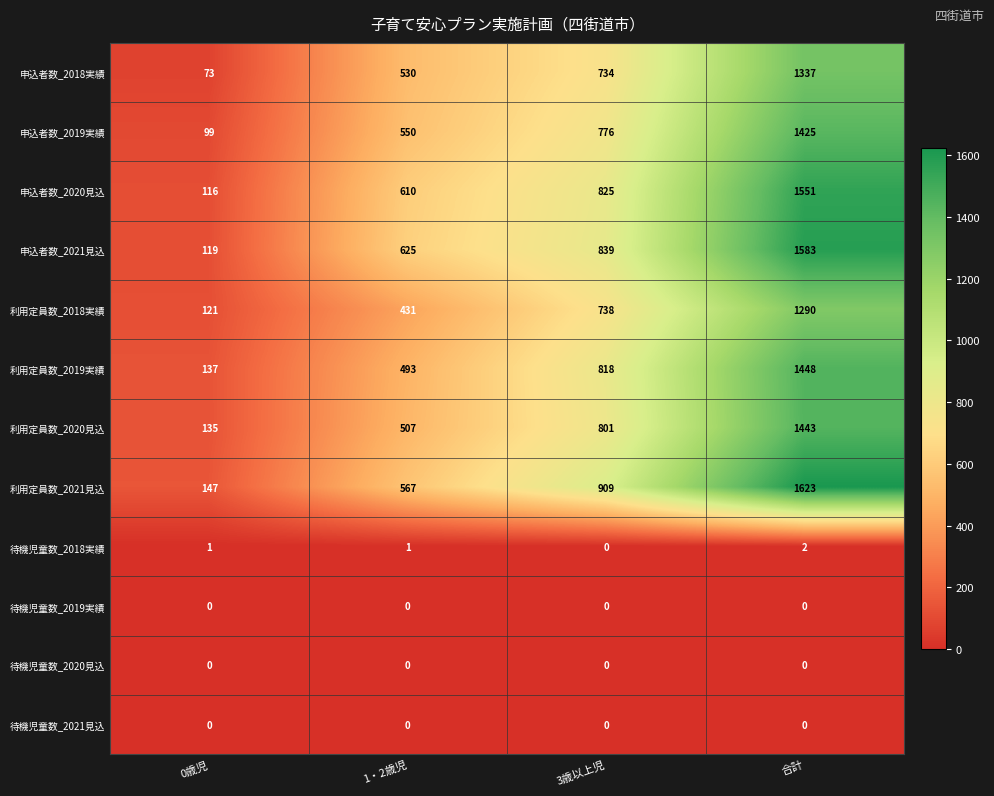

What is the difference between the highest and lowest values at 0歳児?

147